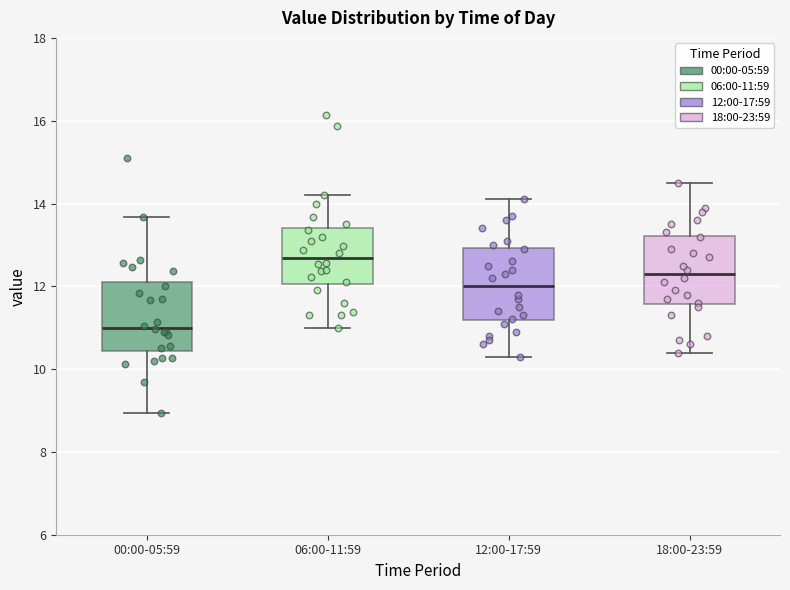

Where does the upper whisker of the box for 18:00-23:59 end on the y-axis? The values are not printed on the chart, so give them approximately, as read against the axis.

14.6